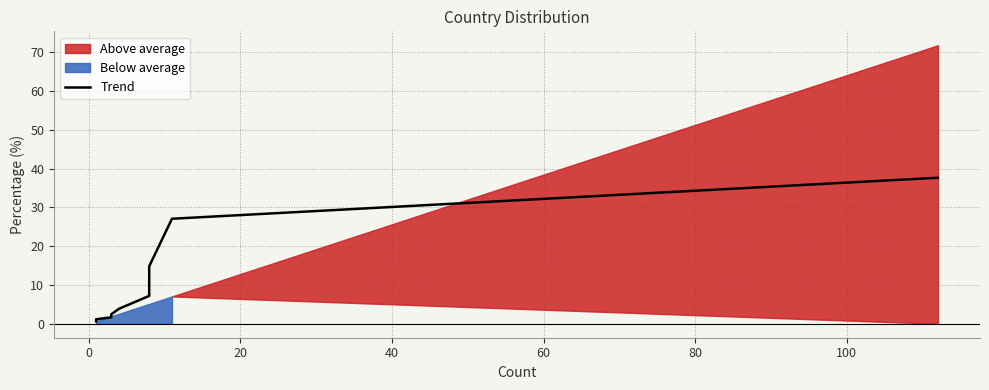

Does the chart have visible grid lines?

Yes